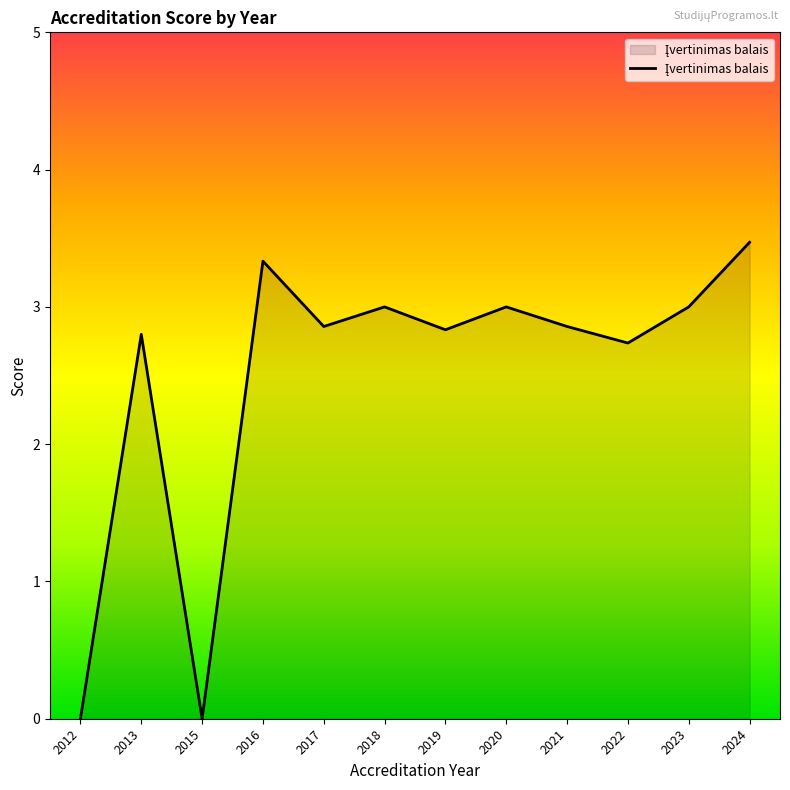

What is the sum of all values?

29.9